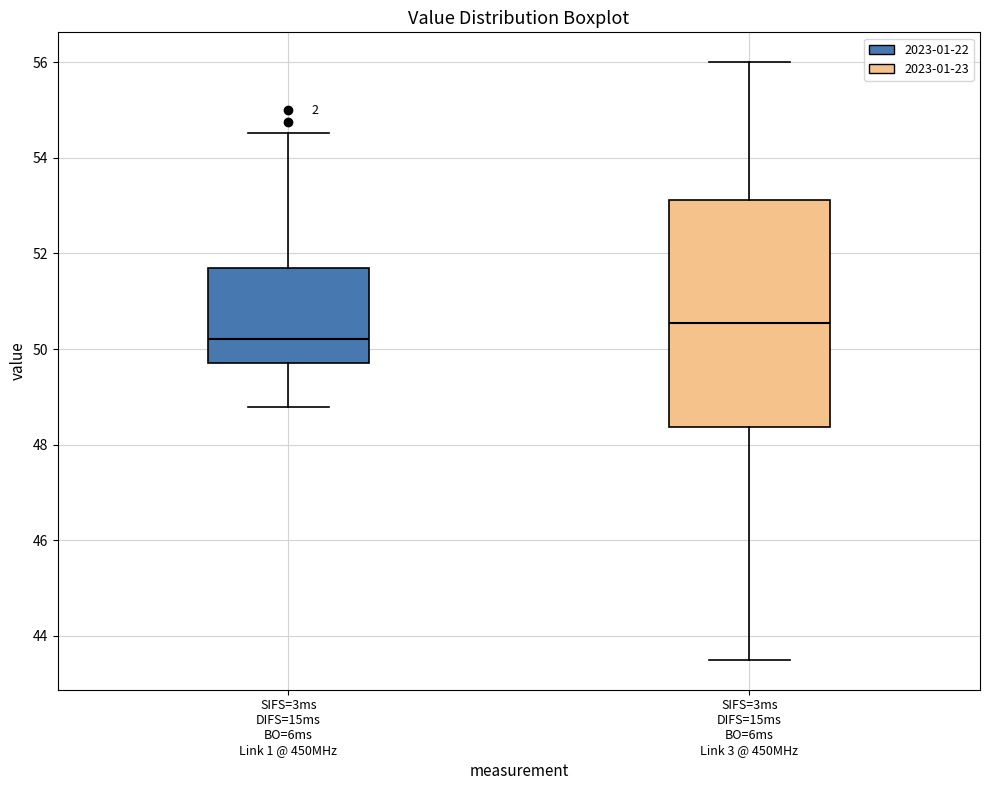

Reading left to right, read every box against the y-axis: the position of its median line, the range the box covers, and the ends of its whiskers. The values are not printed on the chart, so give them approximately, as read against the axis.

SIFS=3ms DIFS=15ms BO=6ms Link 1 @ 450MHz: median 50.2, box 49.8 to 51.6, whiskers 48.8 to 54.6
SIFS=3ms DIFS=15ms BO=6ms Link 3 @ 450MHz: median 50.6, box 48.4 to 53.2, whiskers 43.6 to 56.0